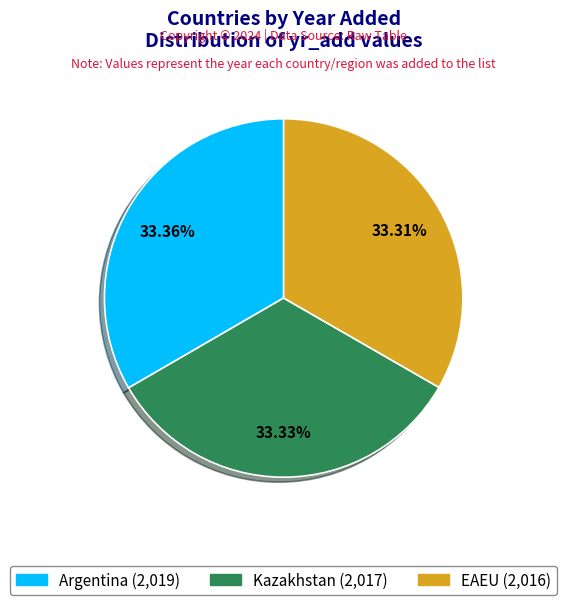

The EAEU slice represents 33% of the pie. True or false?

True